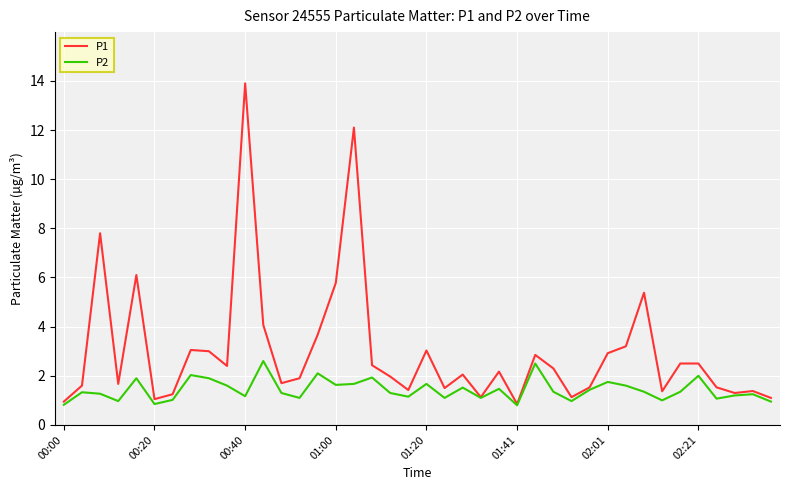

Which series has the largest range (max minus min)?

P1